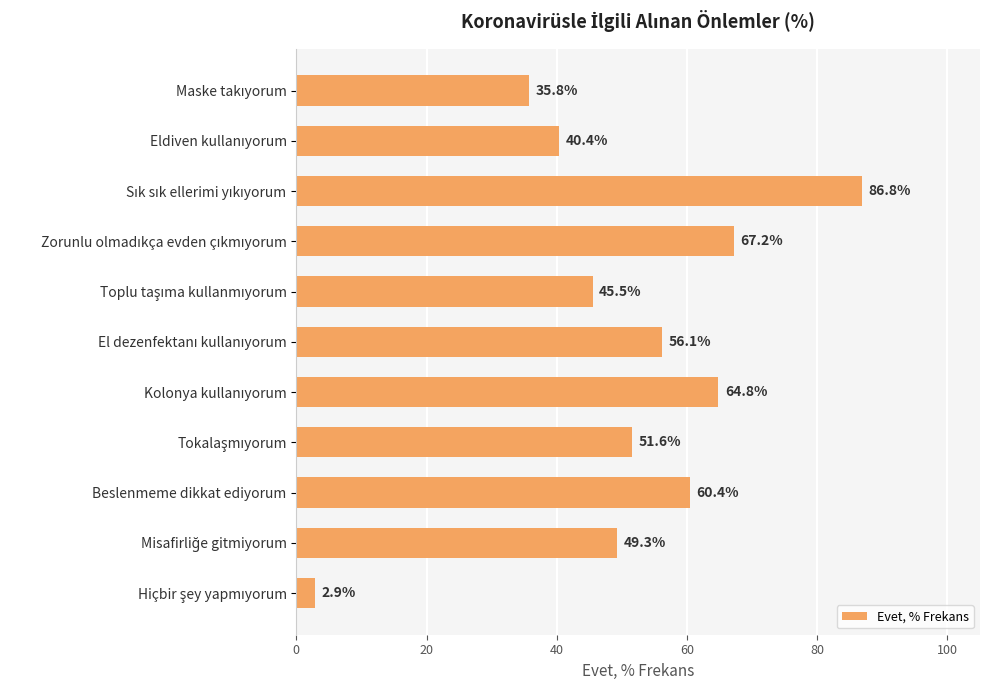

What is the value of the 9th bar from the top?

60.4